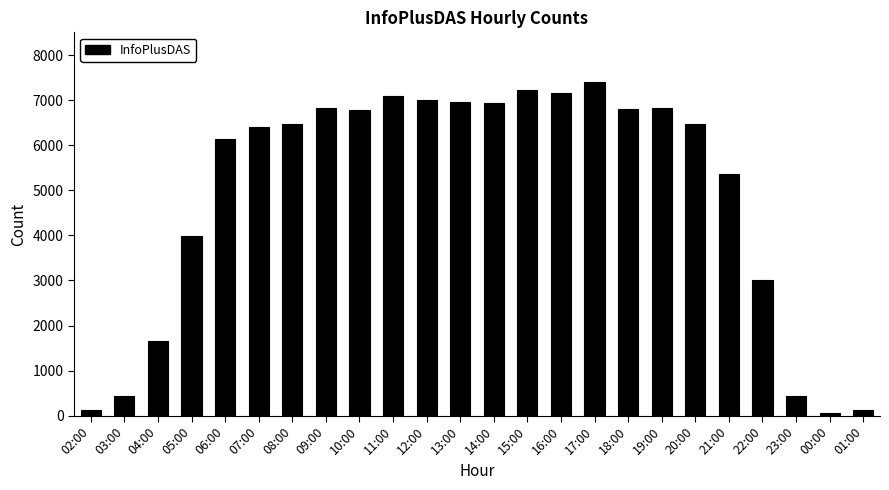

Approximately how many times larger is the value at 18:00 compared to 11:00?

1.0